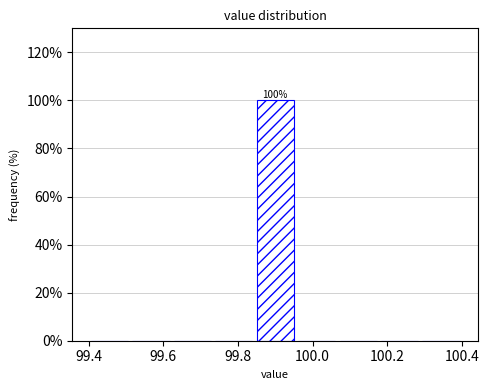

Which range on the x-axis has the tallest bar?

99.84 to 99.96